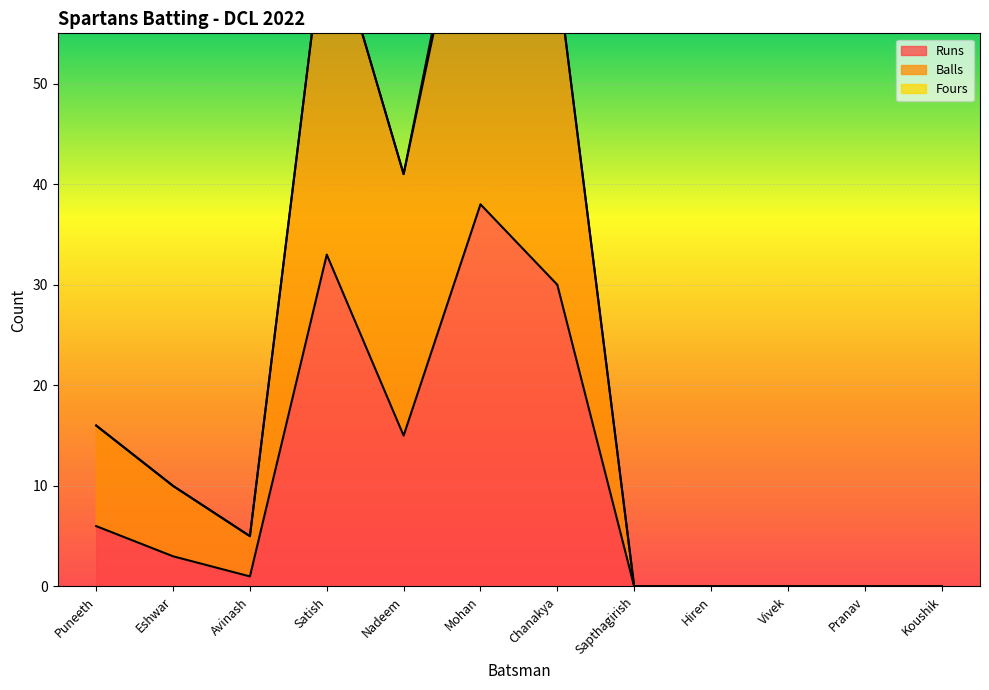

List the series in order of their peak value, lowest first.

Runs, Balls